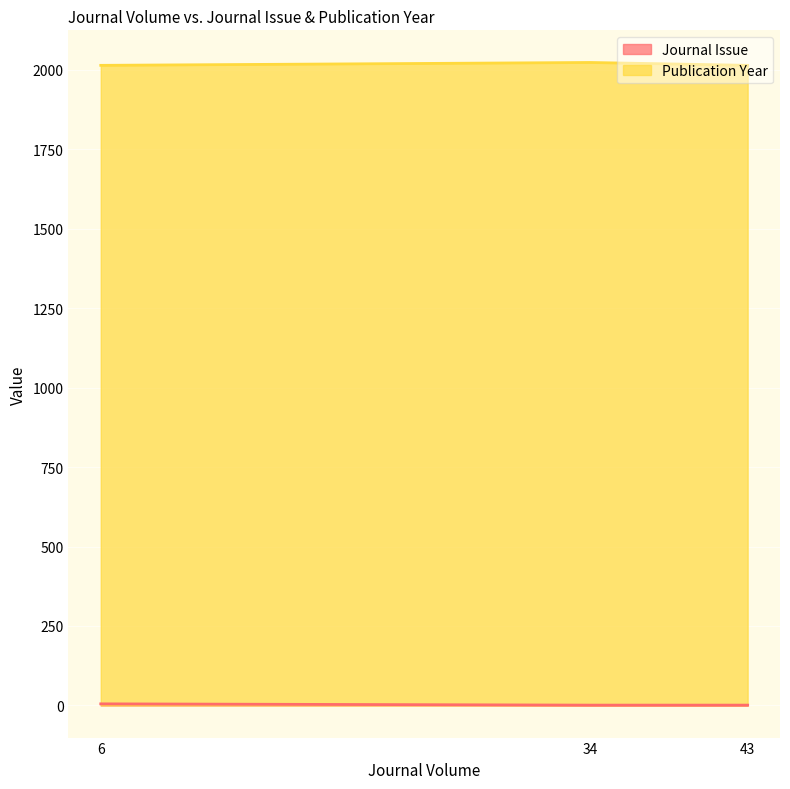

List the series in order of their peak value, lowest first.

Journal Issue, Publication Year